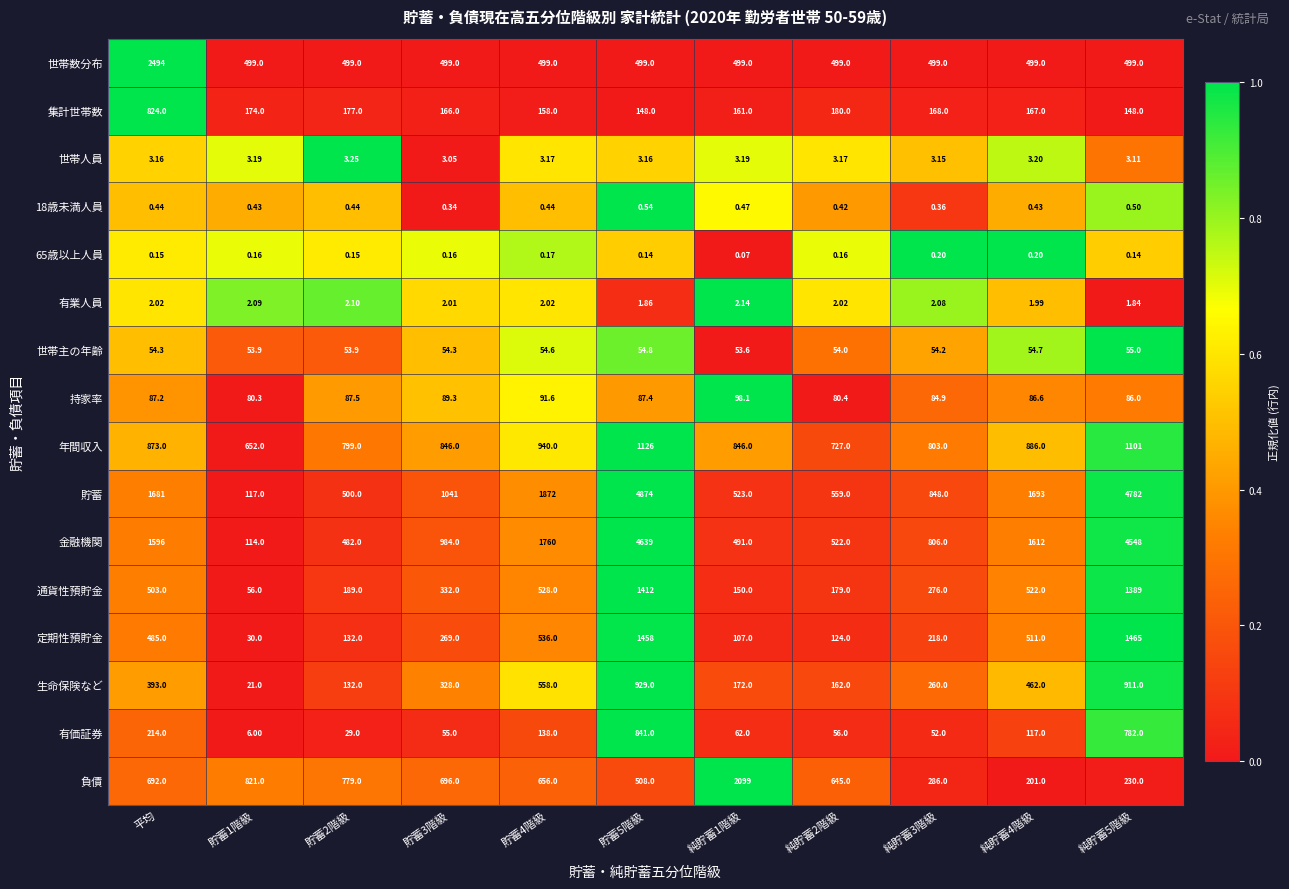

At which label does 負債 first exceed 656?

平均